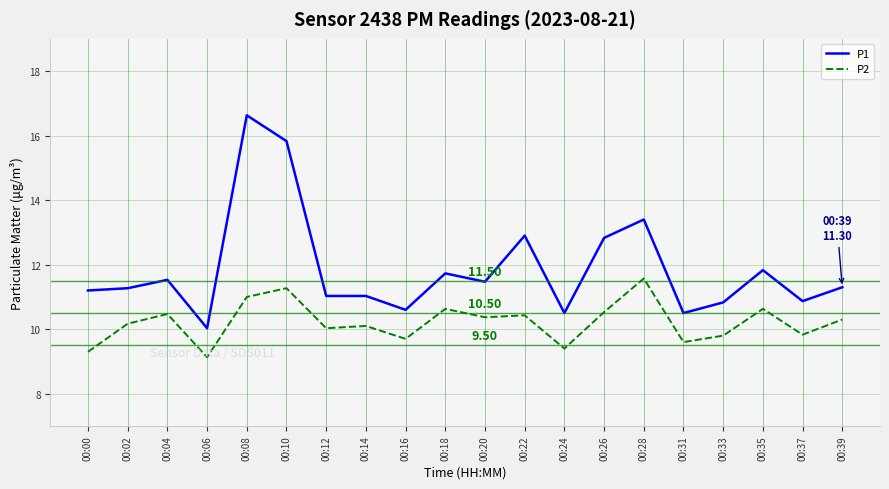

At which label does P2 first exceed 10?

00:02